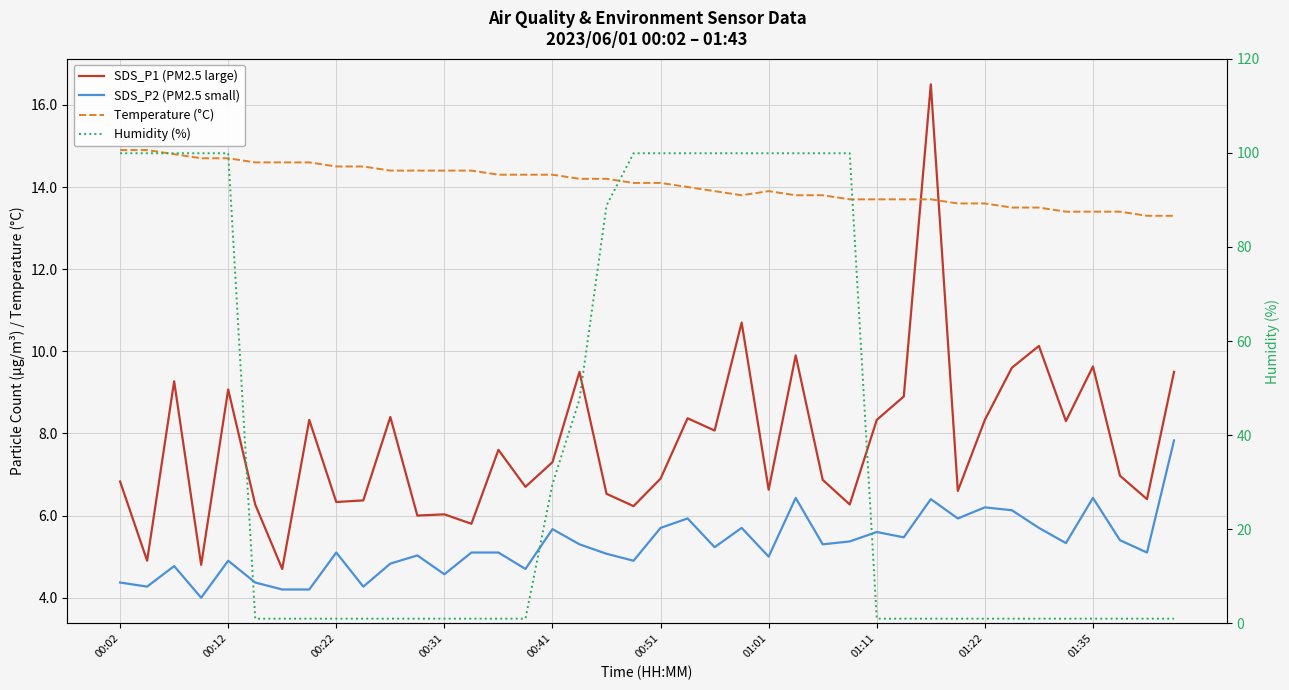

What position from the left is 19?

20